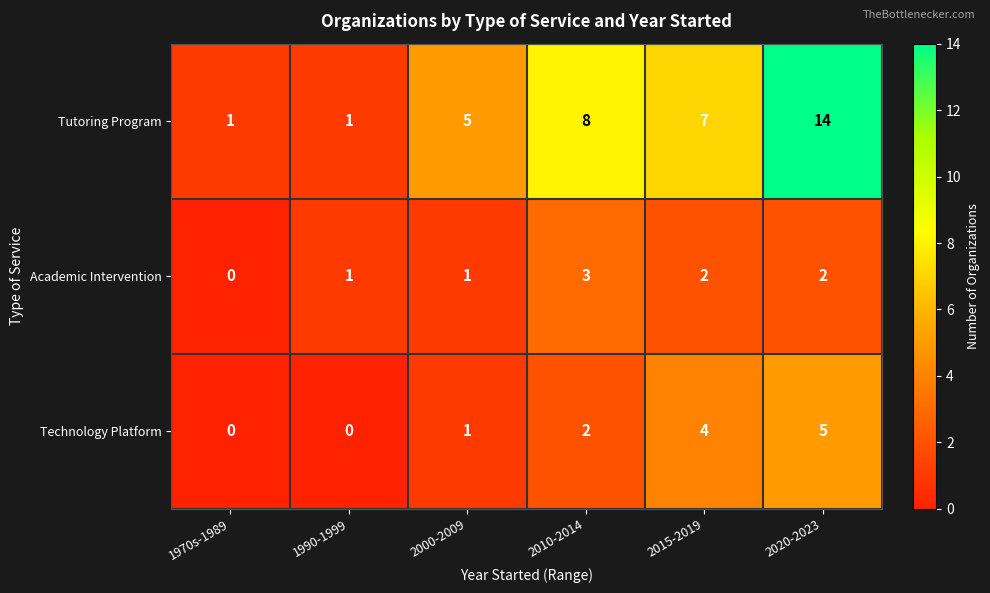

What is the sum of all Academic Intervention values?

9